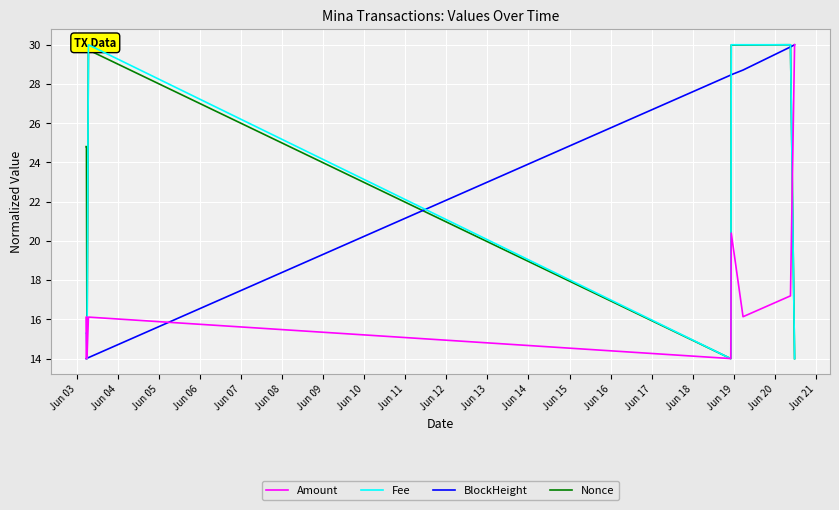

How many intersections are there between Amount and Fee?

4